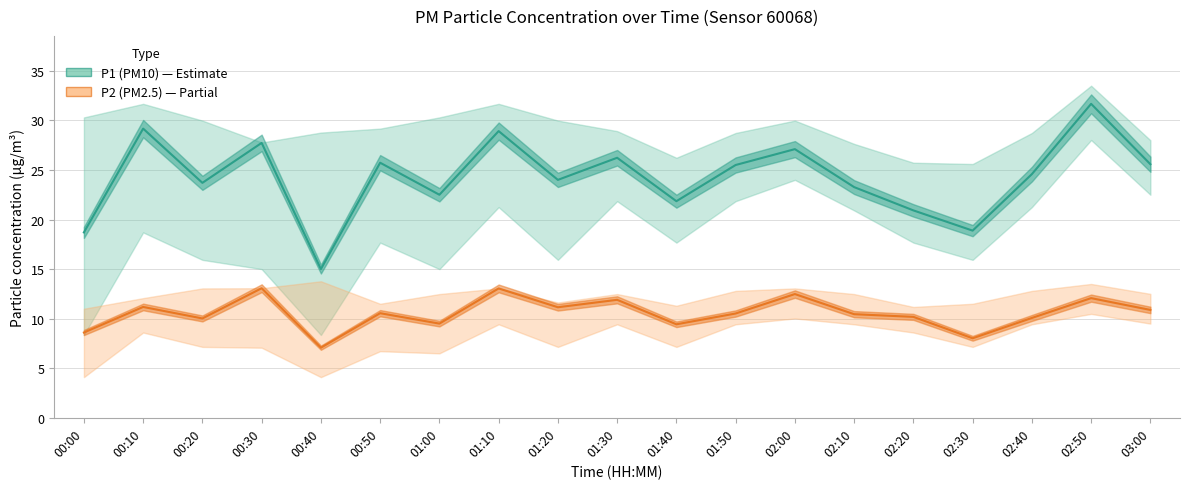

What is the difference between the highest and lowest values at 01:20?

12.8